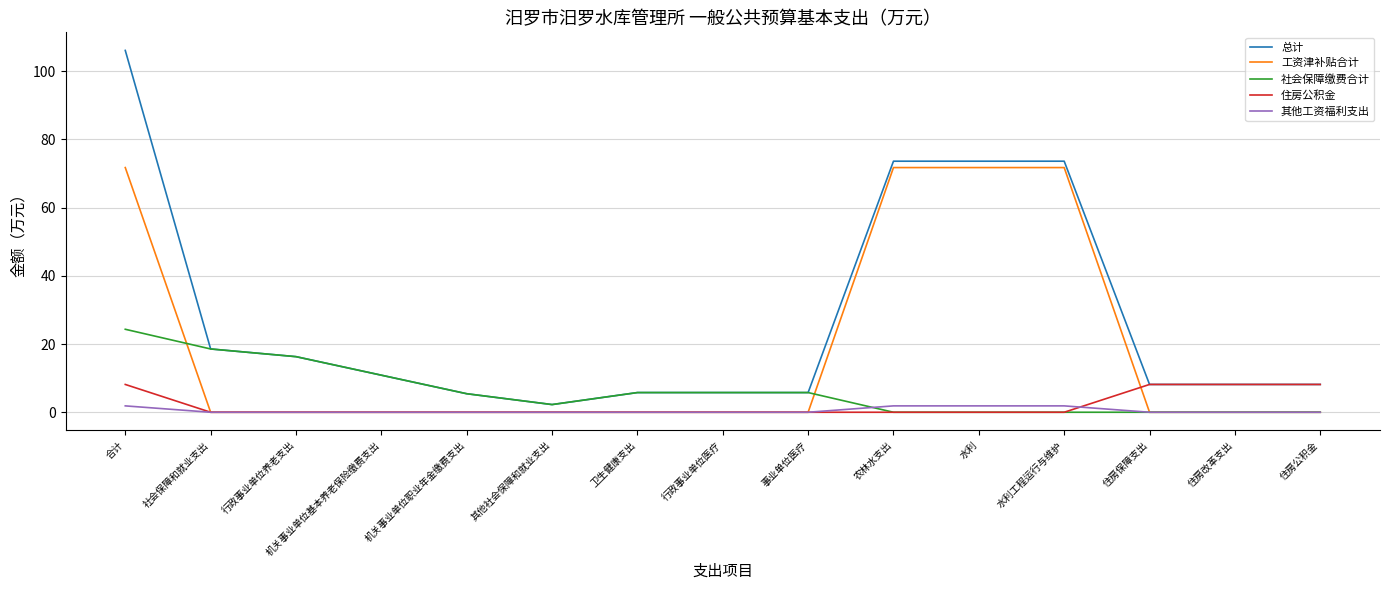

Does the chart display data point markers on the line(s)?

No